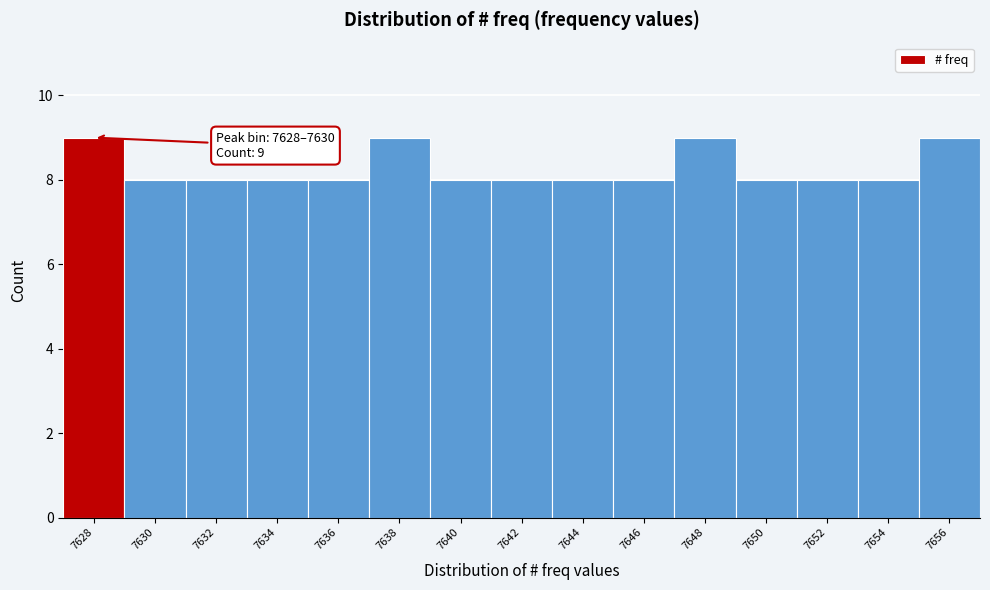

Reading right to left, extract all data points from this chart.

9	8	8	8	9	8	8	8	8	9	8	8	8	8	9